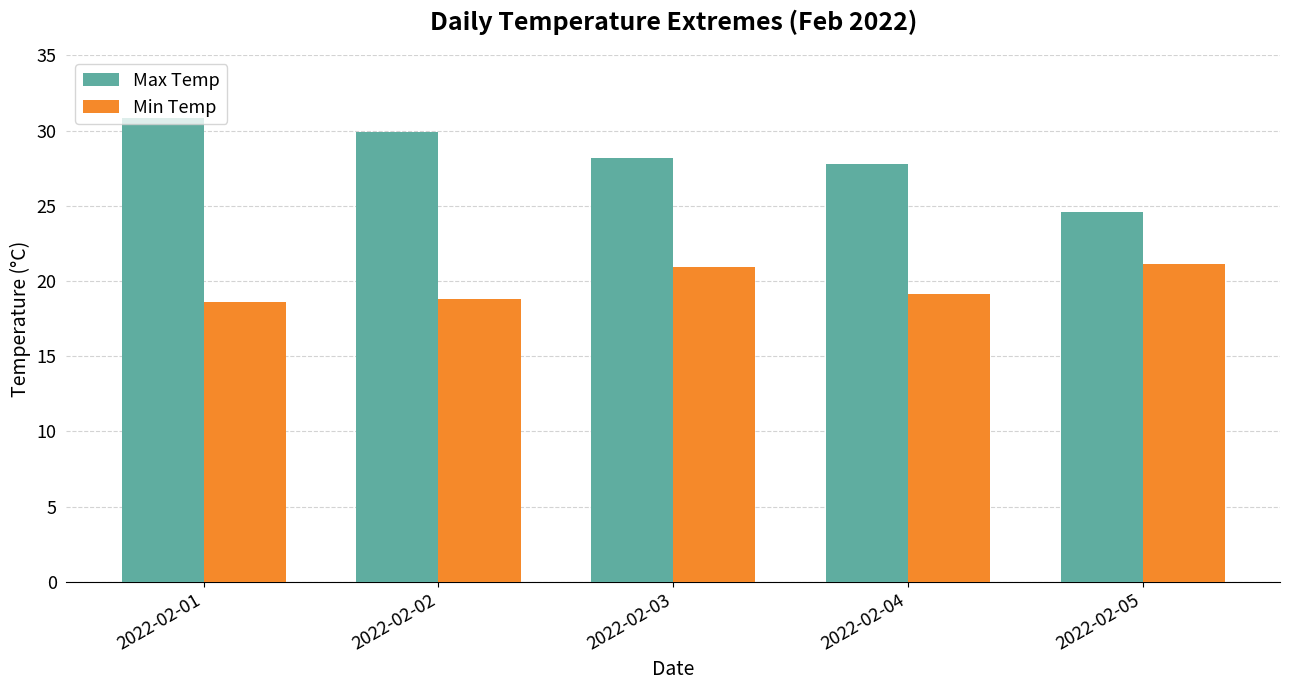

True or false: Max Temp has a value of 44.8 at 2022-02-04.

False